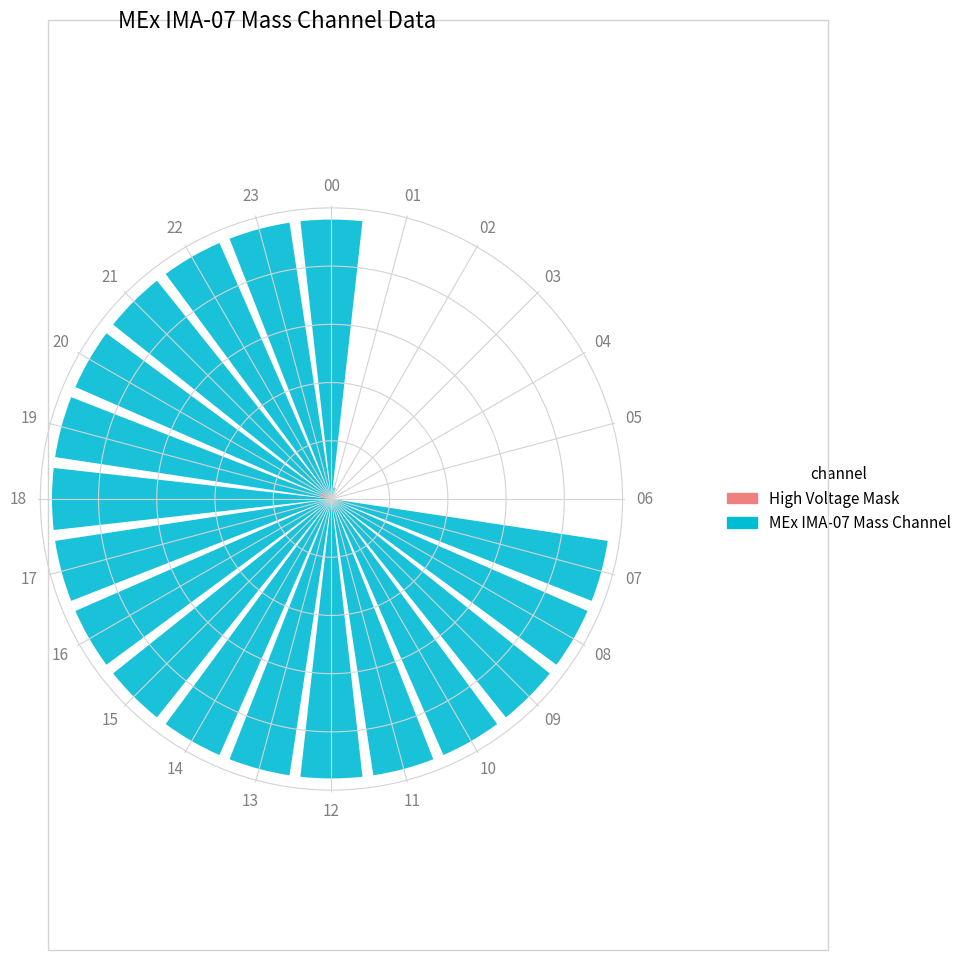

The value of High Voltage Mask at 22 is 0. True or false?

True